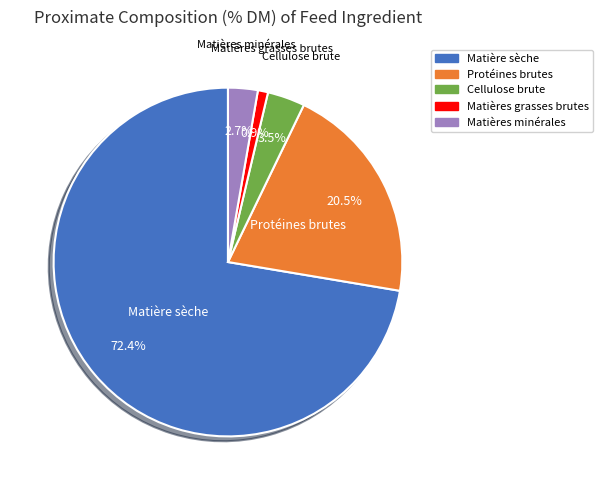

Combined, do Matière sèche and Matières grasses brutes account for over 50%?

Yes